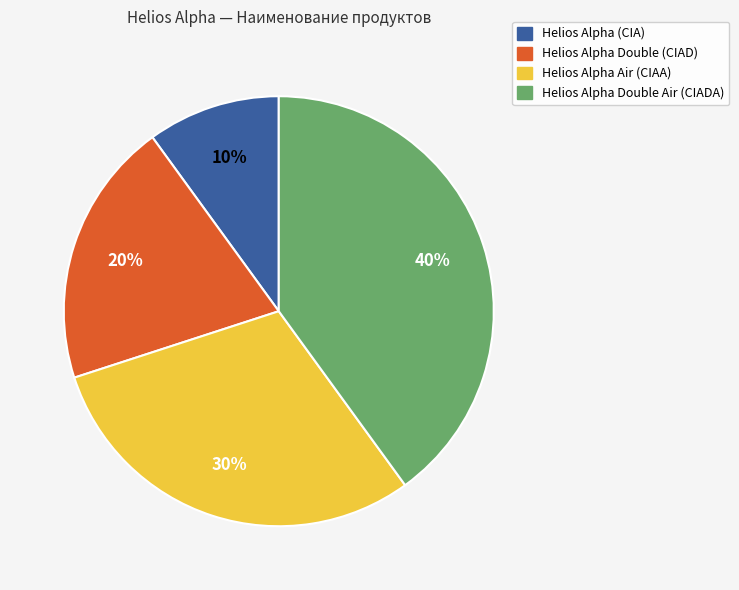

What is the largest slice in the pie chart?

Helios Alpha Double Air (CIADA)